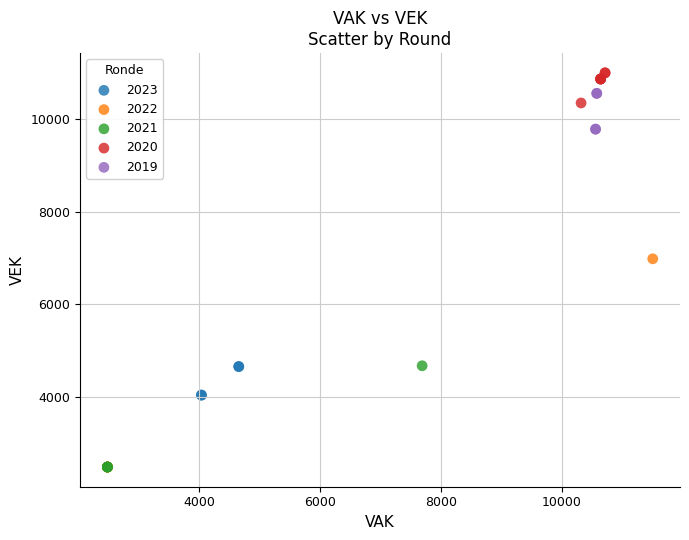

Which series reaches the maximum Y coordinate?

2020